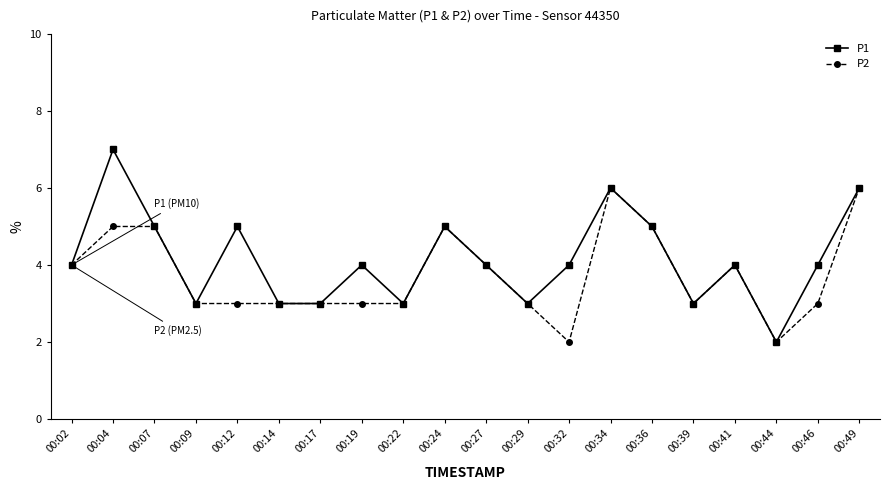

Rank the series by their average value, from highest to lowest.

P1, P2